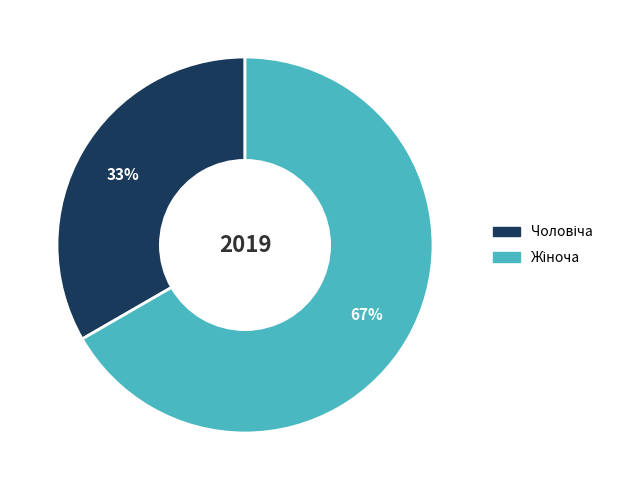

Is there a majority slice in this chart?

Yes